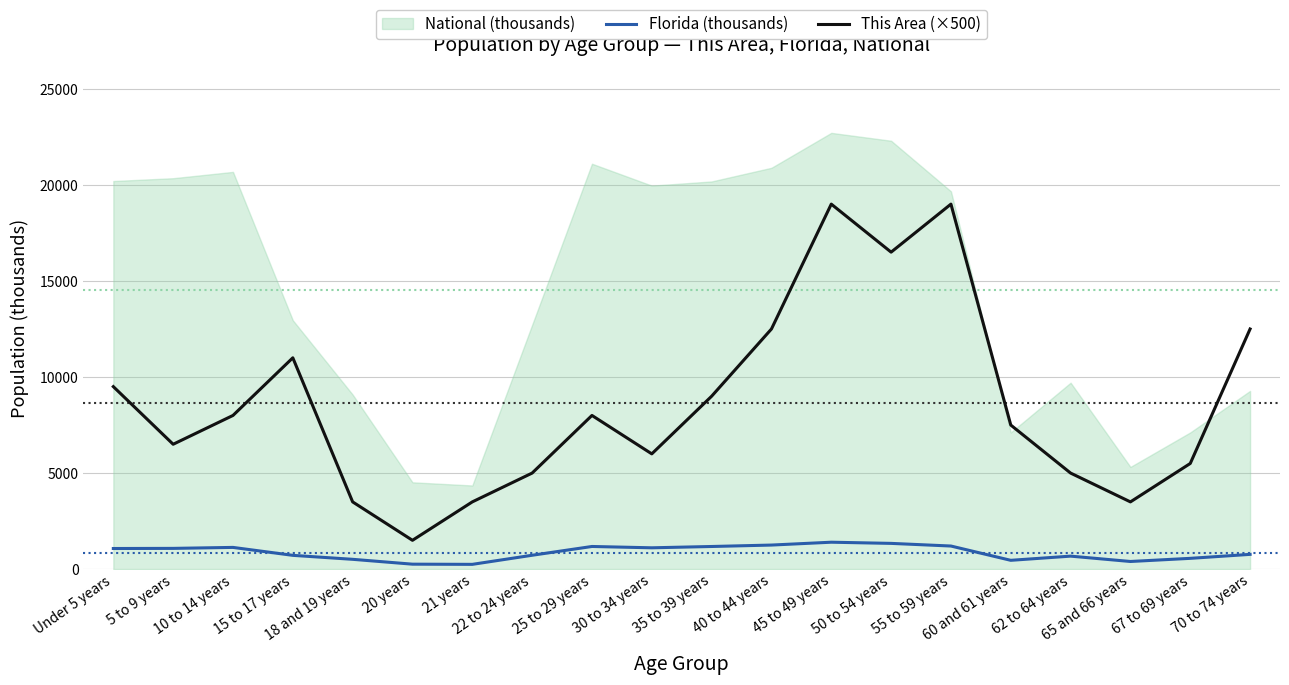

True or false: Florida (thousands) has a value of 1178.5 at 35 to 39 years.

True